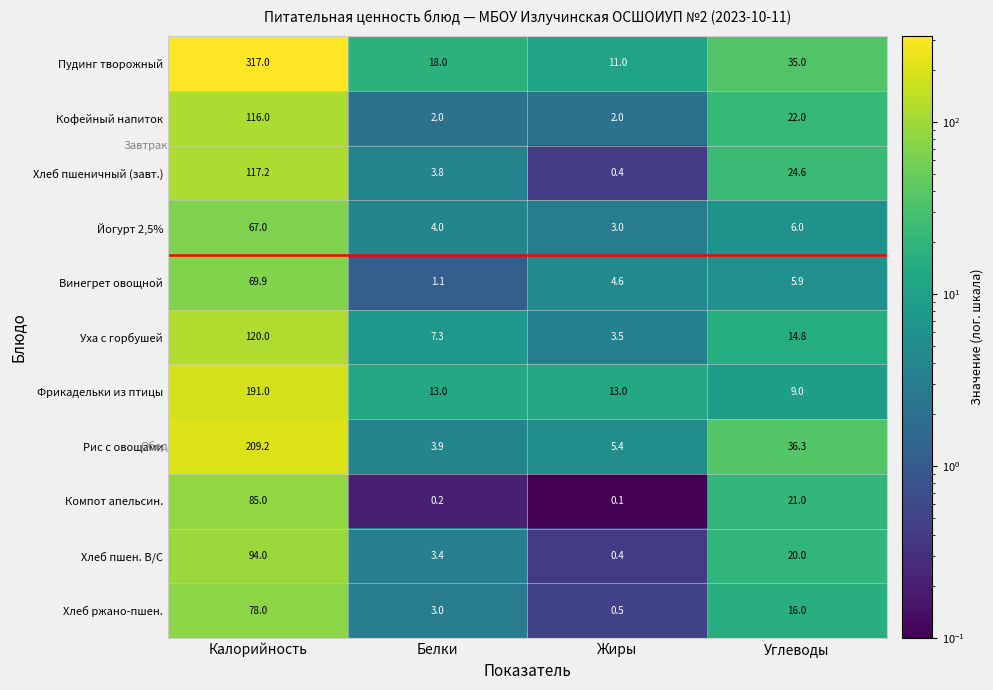

How many categories are shown in the chart?

4